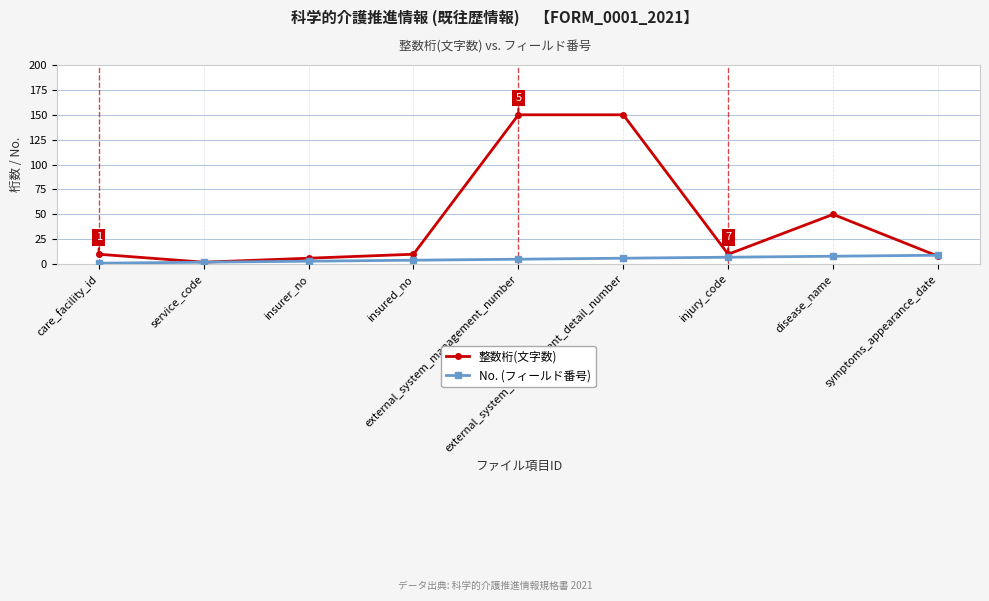

Reading left to right, list all the values displayed in this chart.

整数桁(文字数): 10	2	6	10	150	150	10	50	8
No. (フィールド番号): 1	2	3	4	5	6	7	8	9